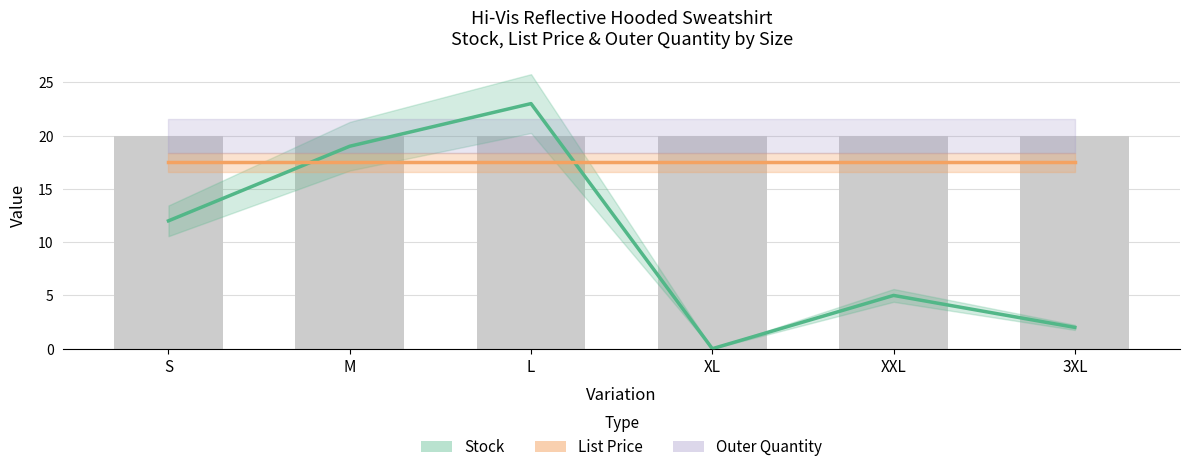

Which has a higher value, XXL or S?

S